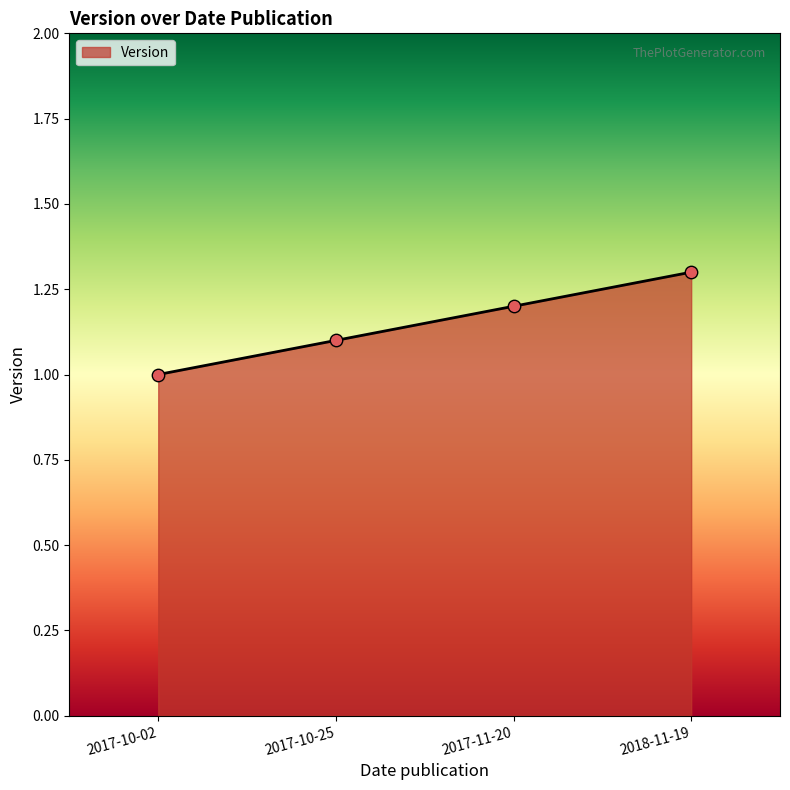

What is the change in value from 2017-10-02 to 2017-11-20?

+0.2